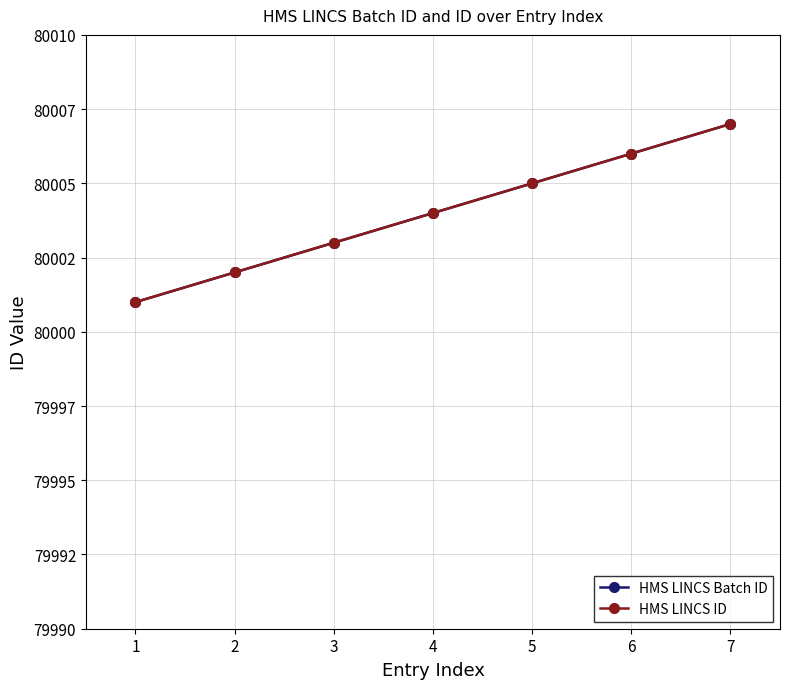

What is the smallest value displayed?

80001